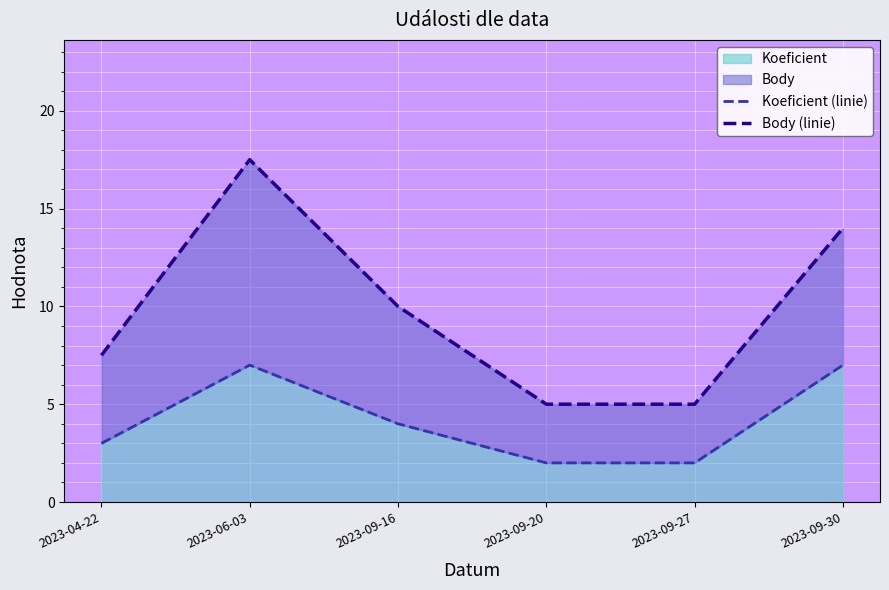

How many distinct data groups are displayed?

2